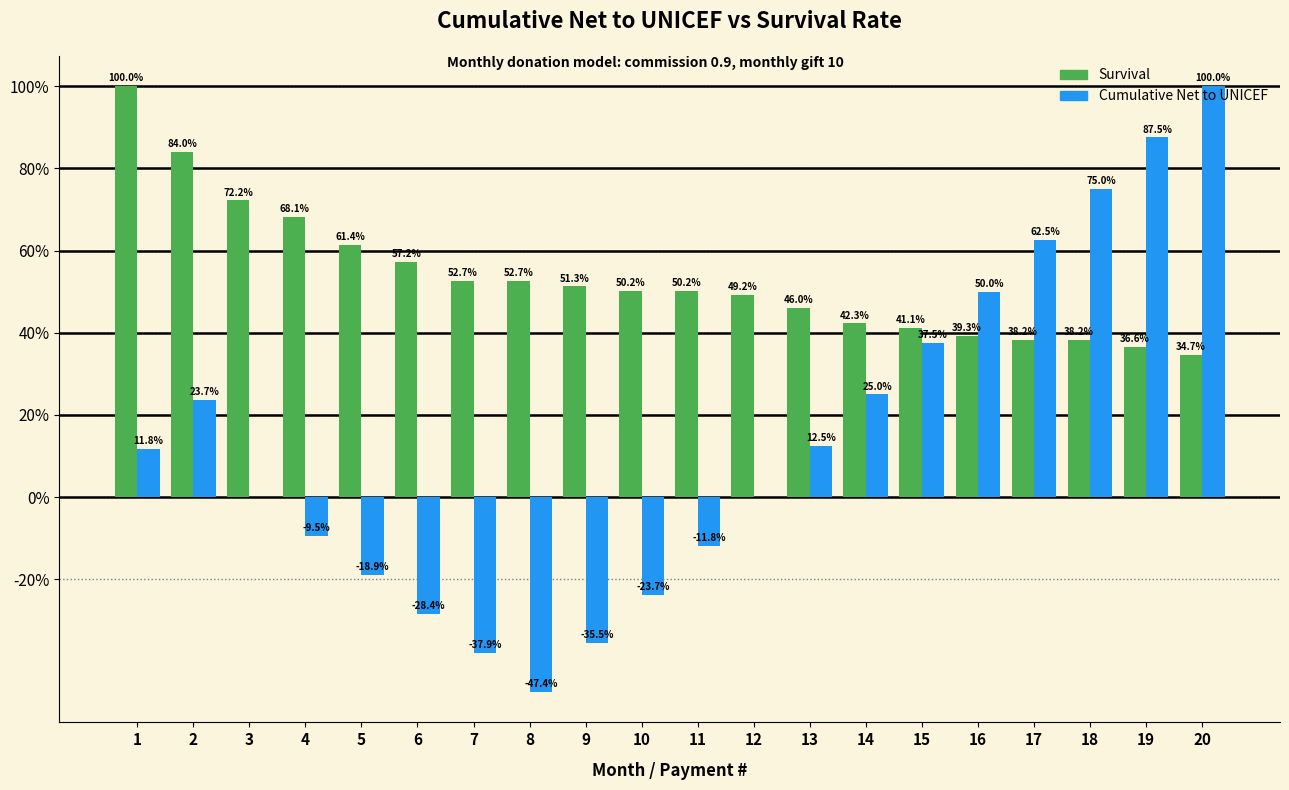

What is the sum of the Survival values at 10 and 4?

118.3